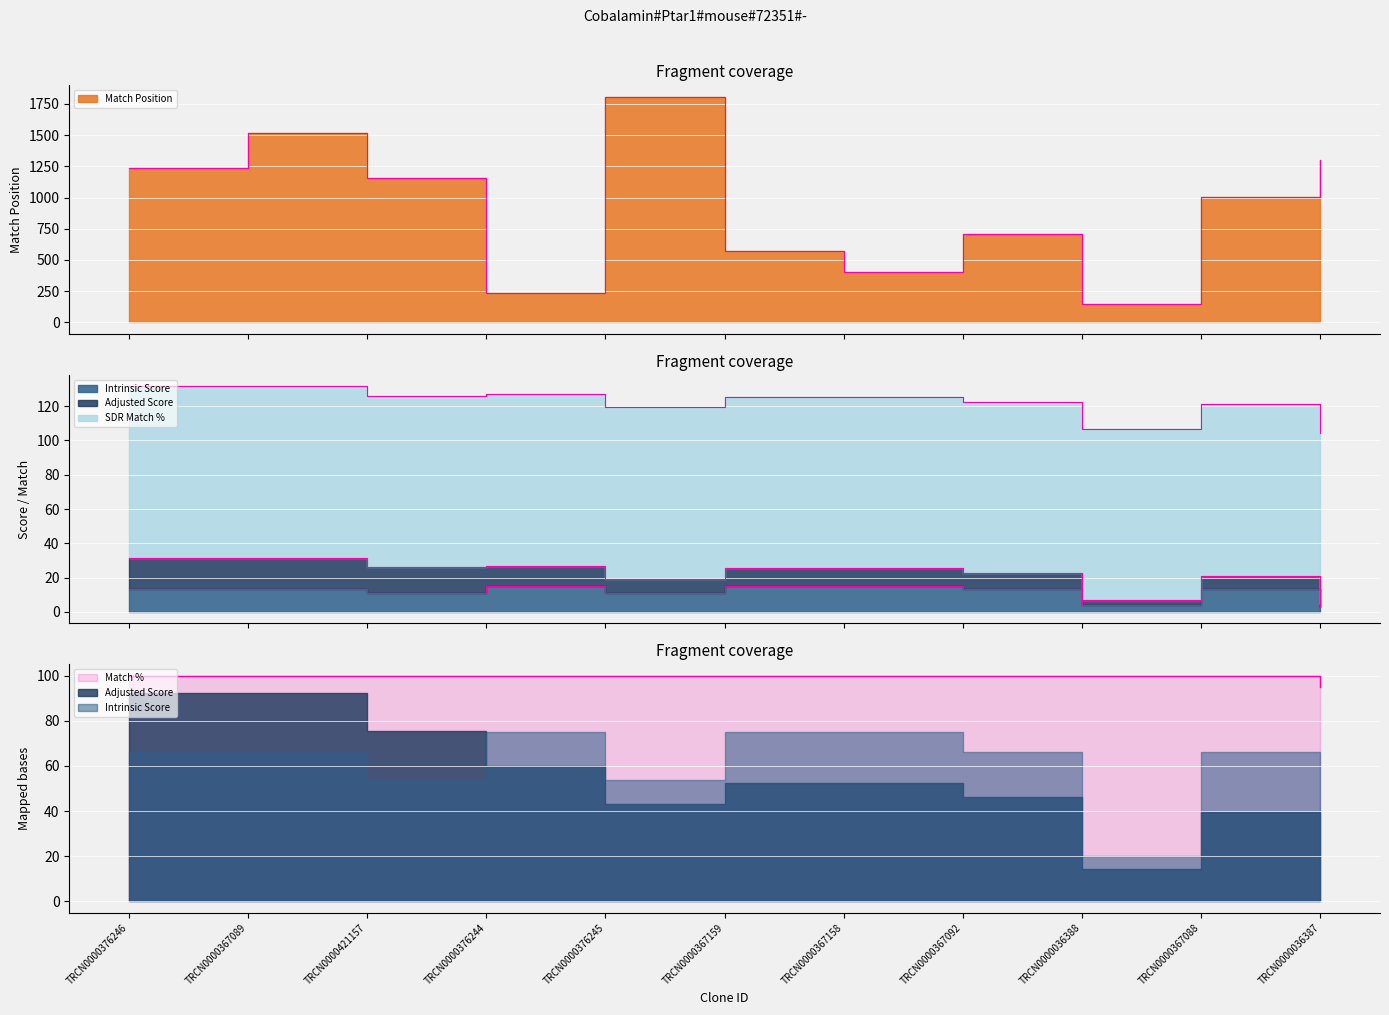

How many interior local peaks does the Intrinsic Score series have?

2